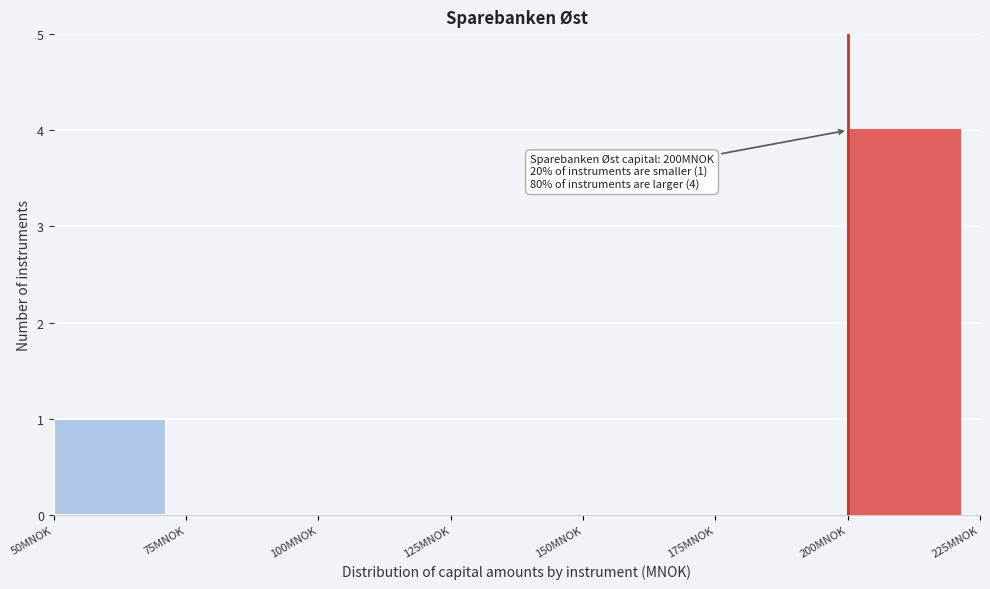

Which range on the x-axis has the tallest bar?

200 to 225